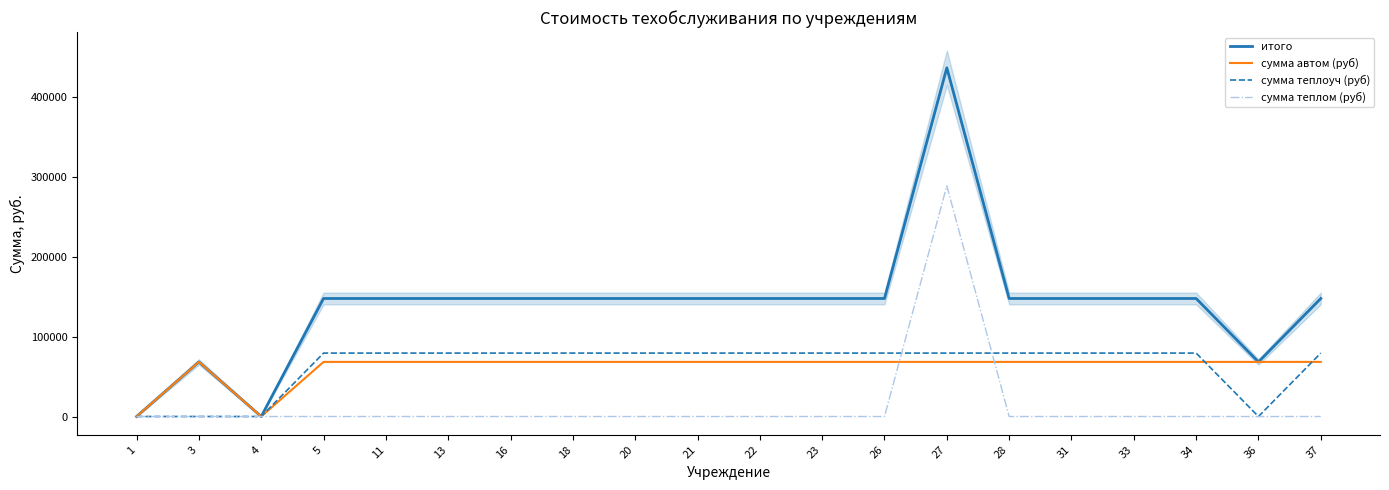

Which series has the largest range (max minus min)?

итого